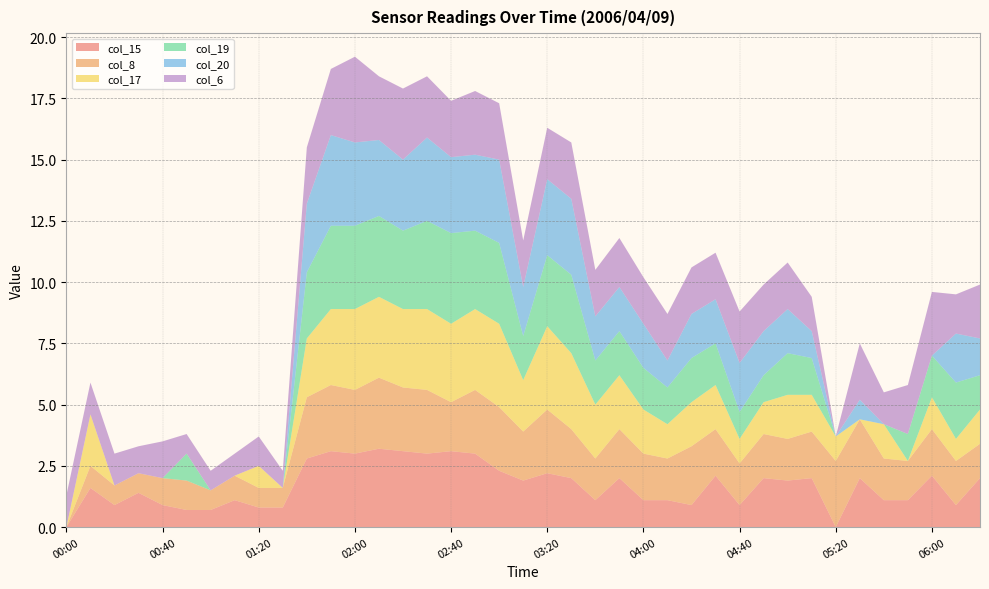

What is the total value across all series at 00:00?

1.3